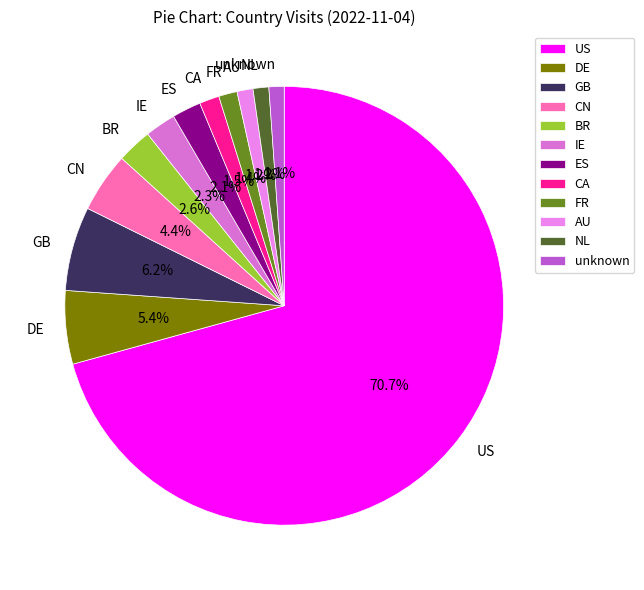

Is the sum of CN and ES greater than half?

No